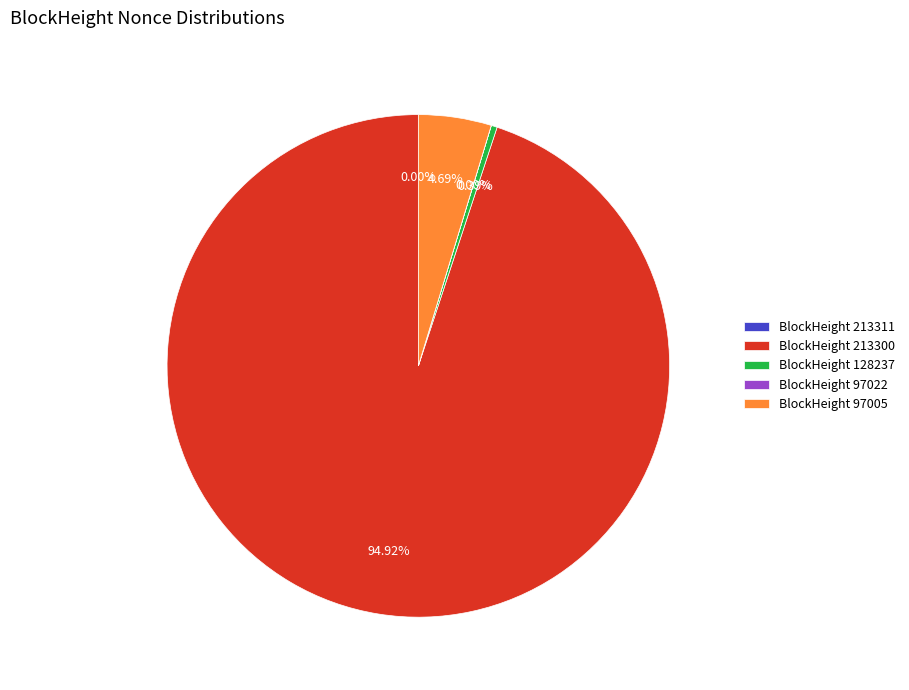

Does BlockHeight 97005 represent more than half of the total?

No